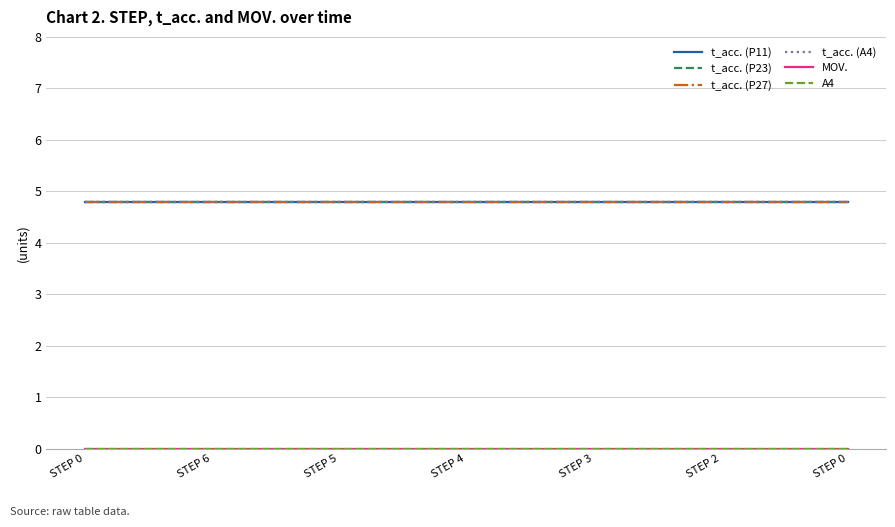

True or false: t_acc. (P11) and t_acc. (P27) intersect in this chart.

False